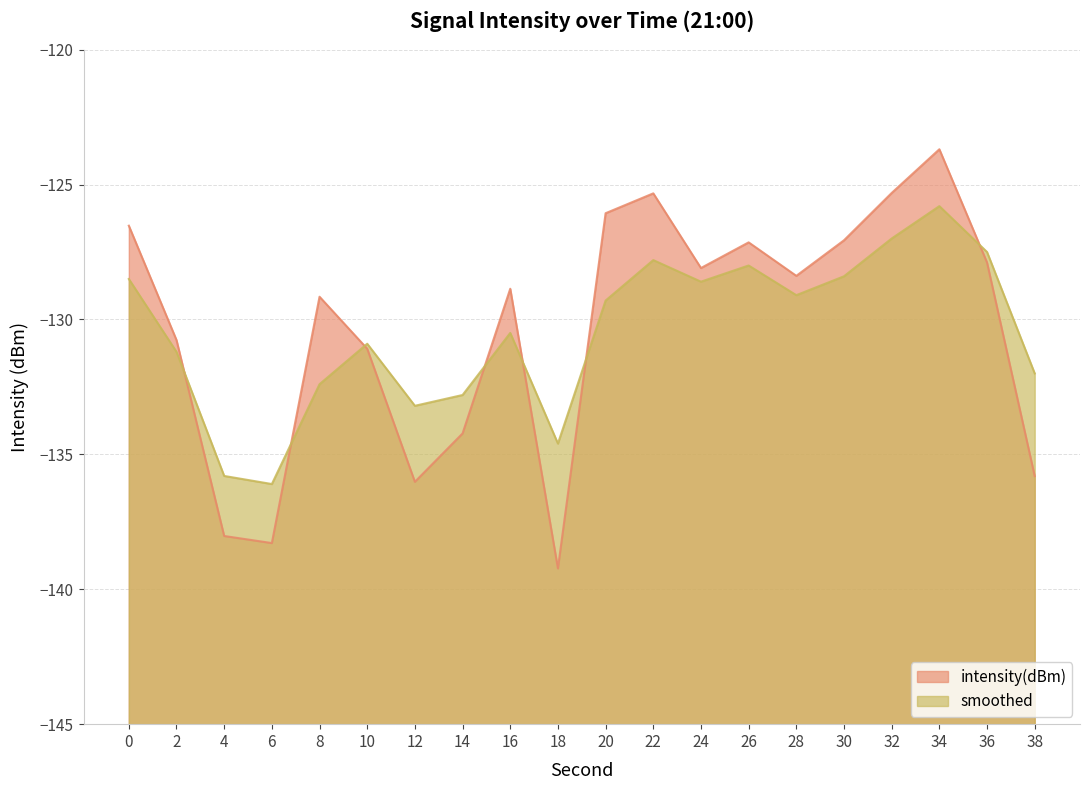

Reading right to left, what are all the values shown in this chart?

intensity(dBm): 38=-135.8	36=-127.9	34=-123.7	32=-125.3	30=-127.1	28=-128.4	26=-127.1	24=-128.1	22=-125.3	20=-126.1	18=-139.2	16=-128.9	14=-134.2	12=-136.0	10=-131.1	8=-129.2	6=-138.3	4=-138.0	2=-130.8	0=-126.5
smoothed: 38=-132.0	36=-127.5	34=-125.8	32=-127.0	30=-128.4	28=-129.1	26=-128.0	24=-128.6	22=-127.8	20=-129.3	18=-134.6	16=-130.5	14=-132.8	12=-133.2	10=-130.9	8=-132.4	6=-136.1	4=-135.8	2=-131.2	0=-128.5